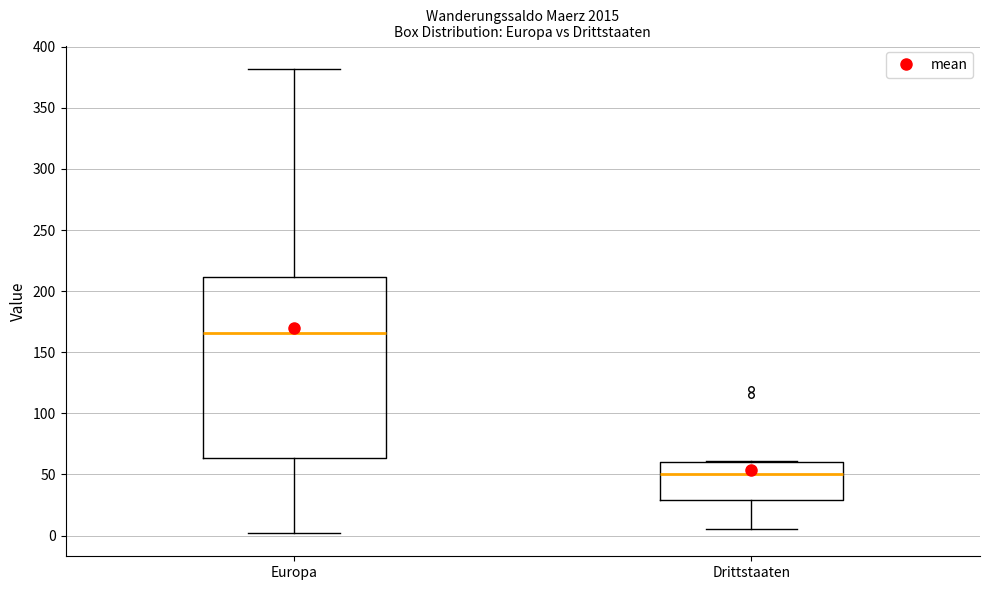

Where does the median line of the box for Europa sit on the y-axis? The values are not printed on the chart, so give them approximately, as read against the axis.

165